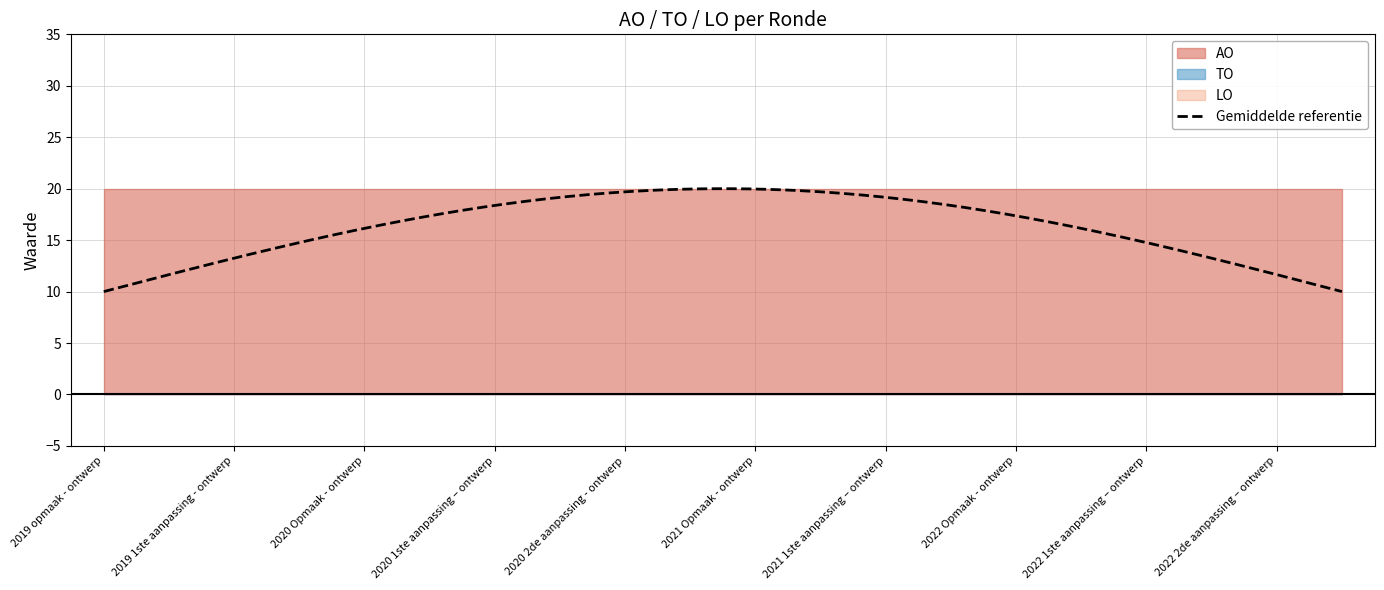

True or false: TO and AO intersect in this chart.

False